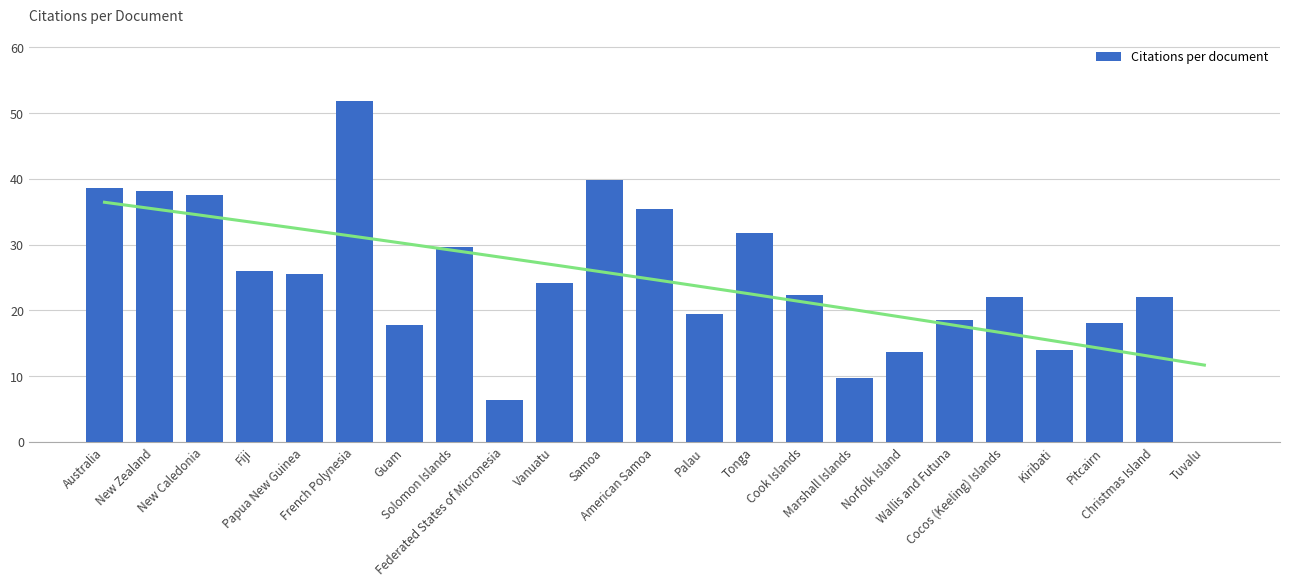

What is the approximate value at Guam?

17.8